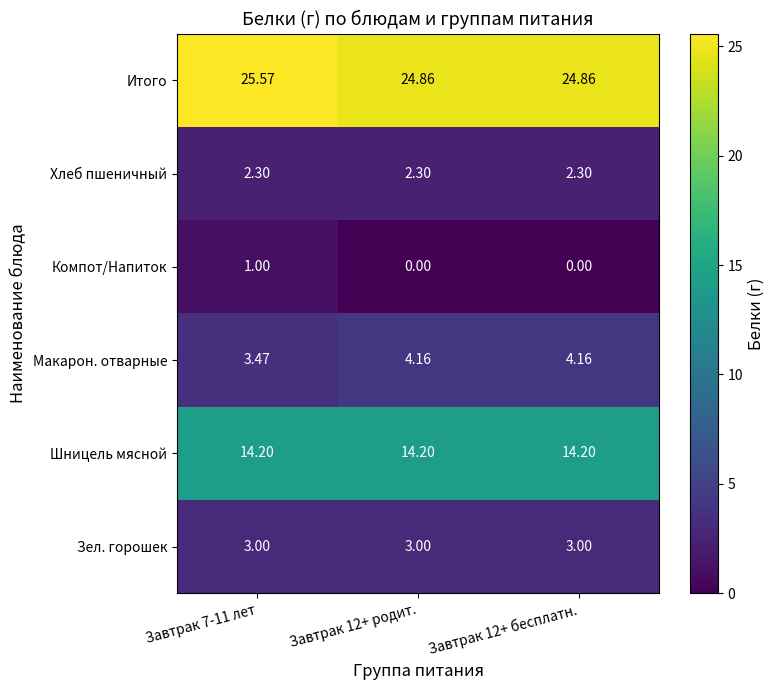

At Завтрак 12+ бесплатн., list the series in order from smallest to largest.

Компот/Напиток, Хлеб пшеничный, Зел. горошек, Макарон. отварные, Шницель мясной, Итого